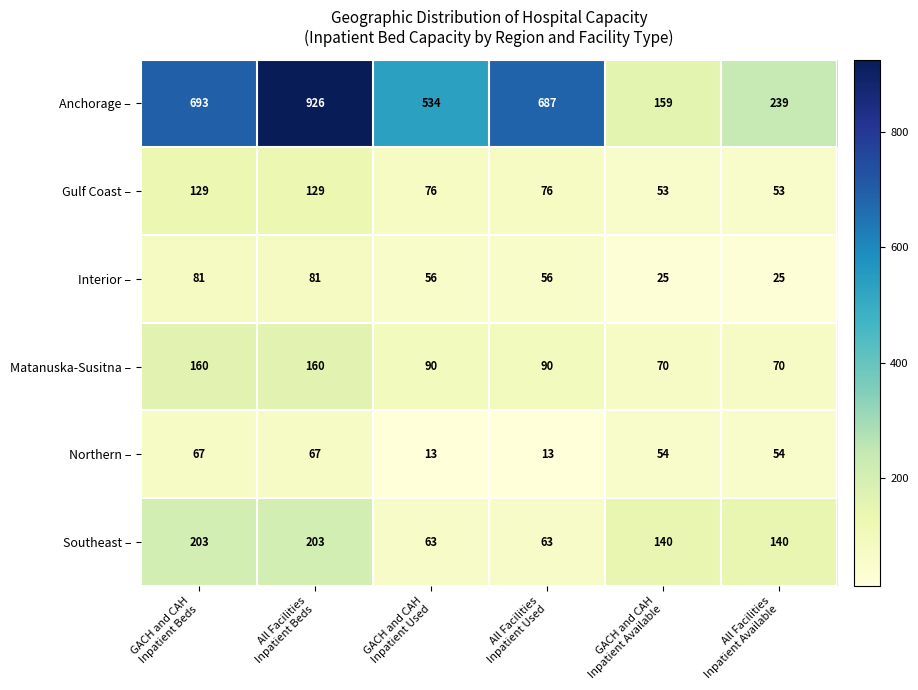

What is the difference between the maximum and second lowest values in the Interior – series?

56